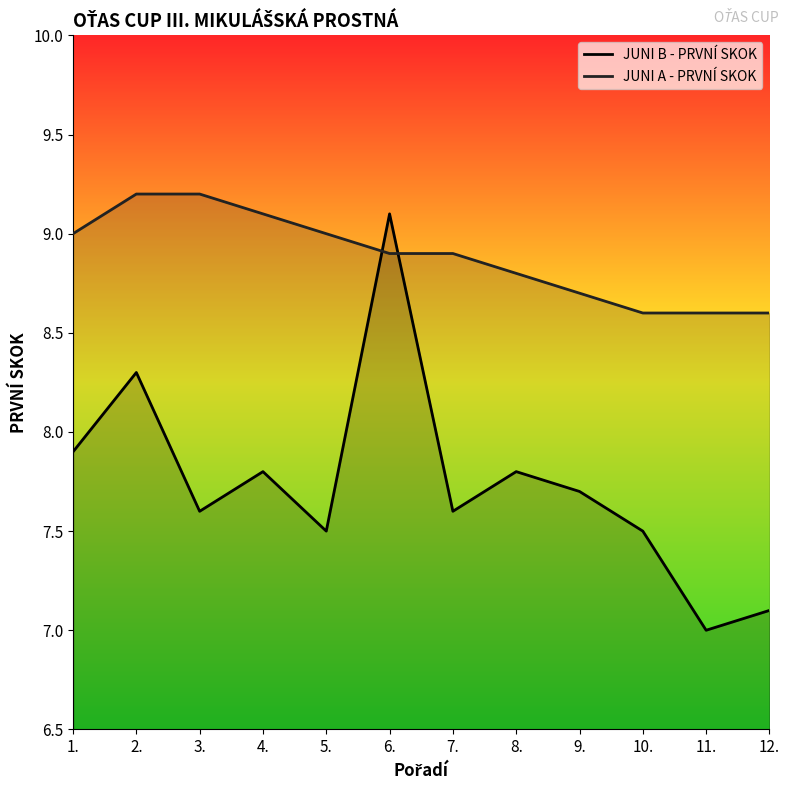

What is the difference between the second highest and second lowest values in the JUNI B - PRVNÍ SKOK series?

1.2